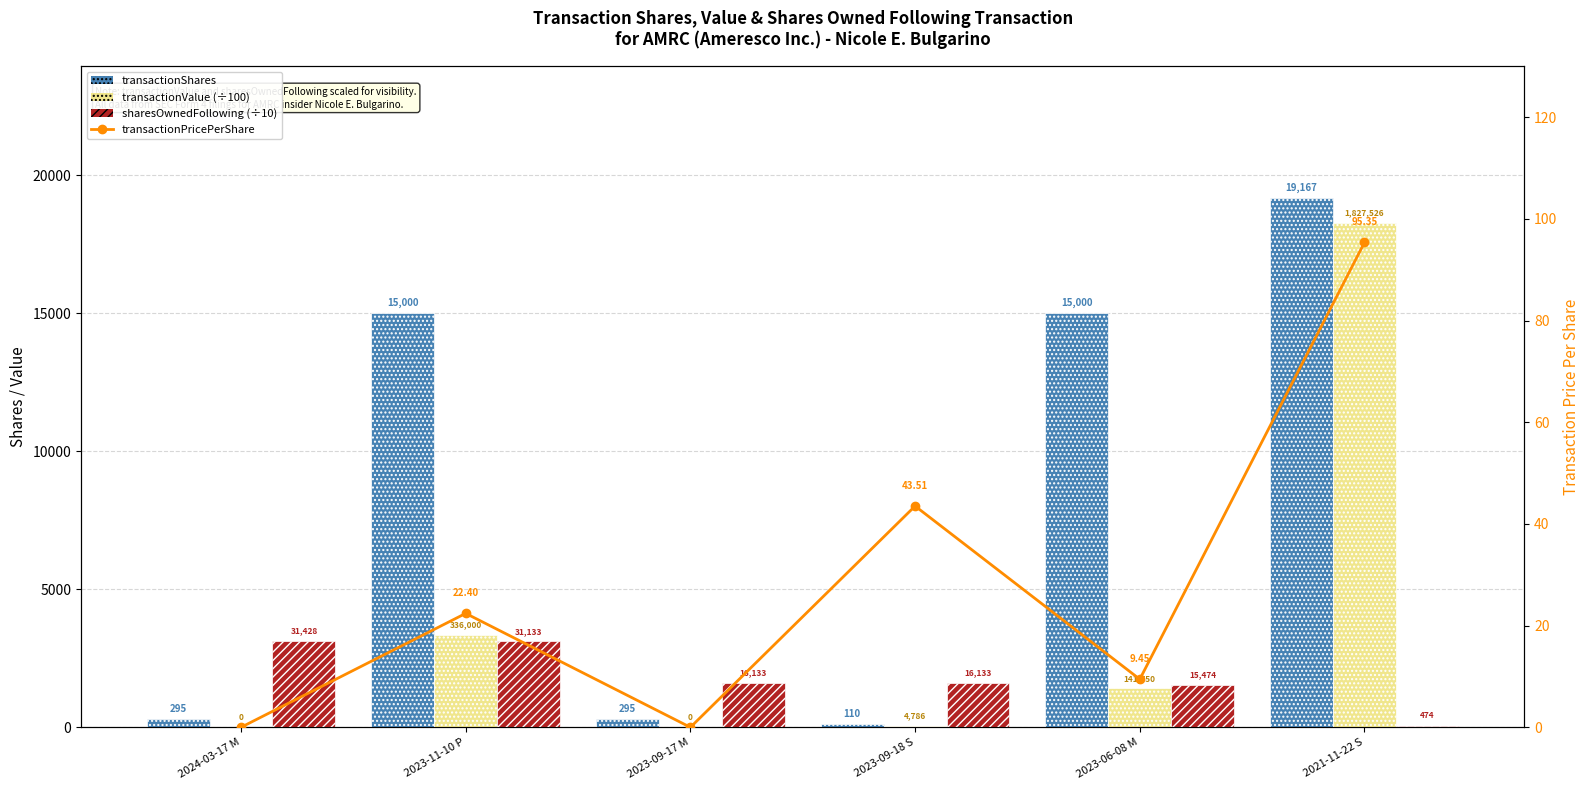

Where does the transactionPricePerShare series first go above 22?

2023-11-10 P